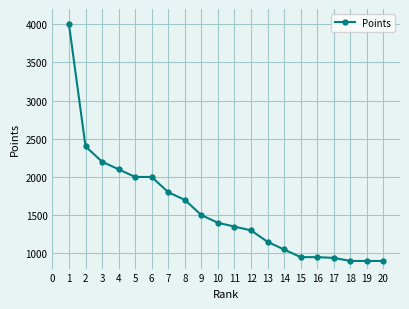

What is the smallest value displayed?

900